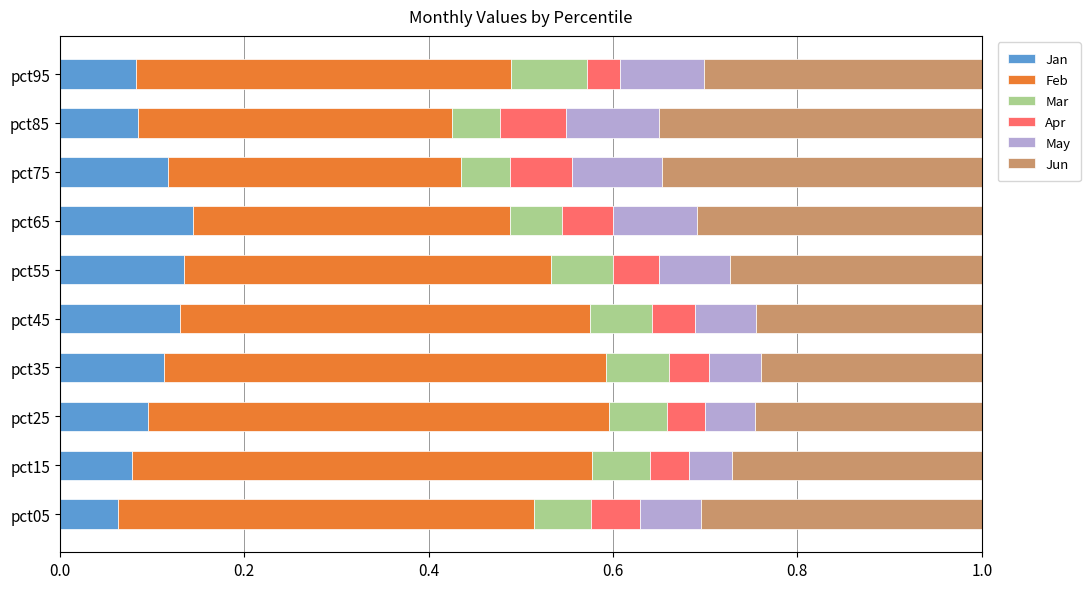

What is the total value across all series at pct05?

1.0